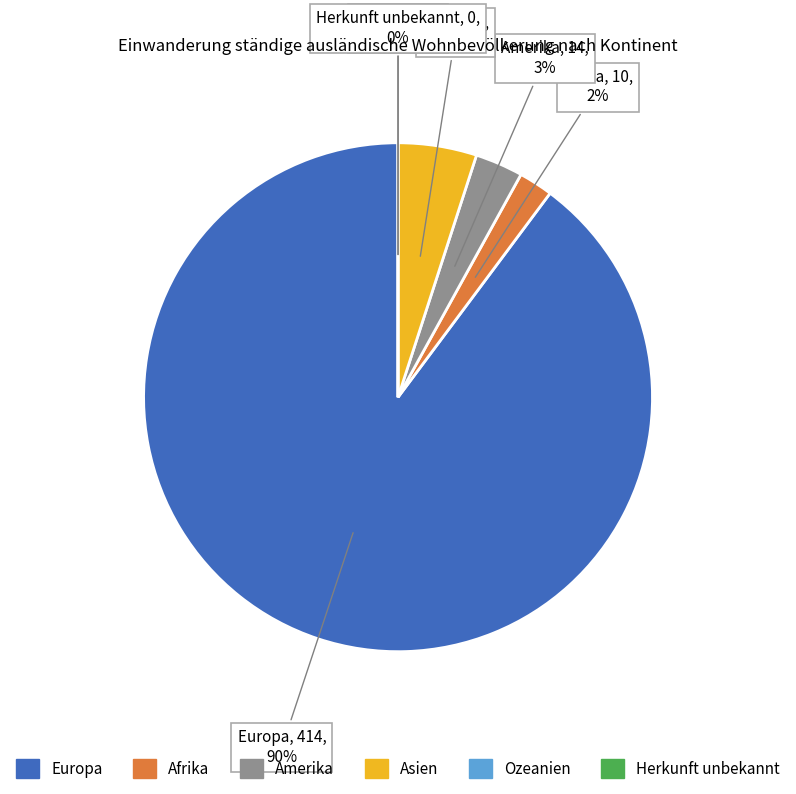

Which category accounts for the majority?

Europa